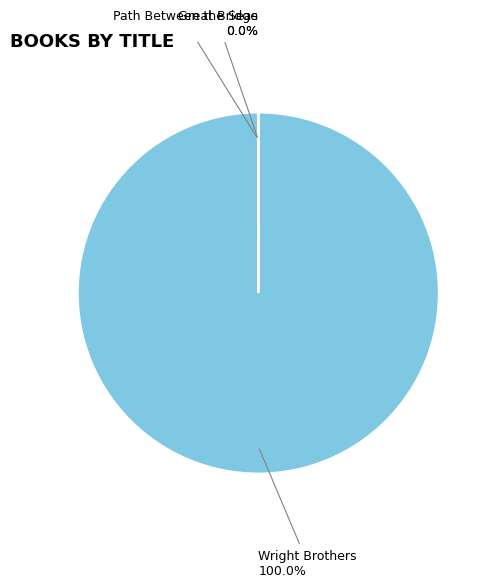

Do Path Between the Seas and Great Bridge together represent more than half of the pie?

No